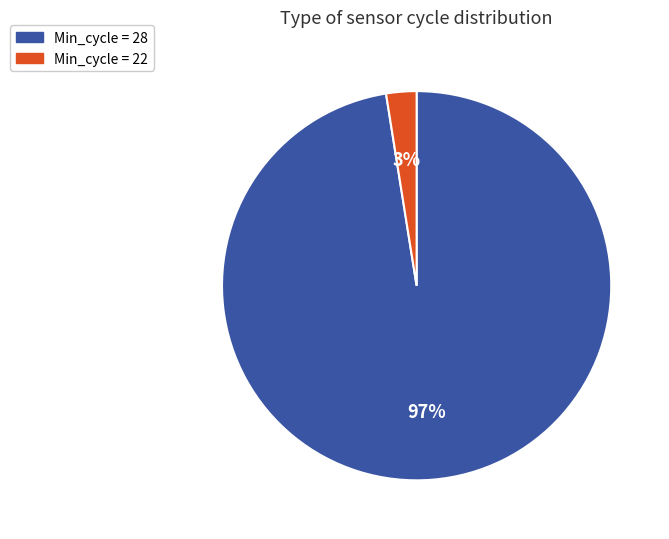

How many slices are in this pie chart?

2